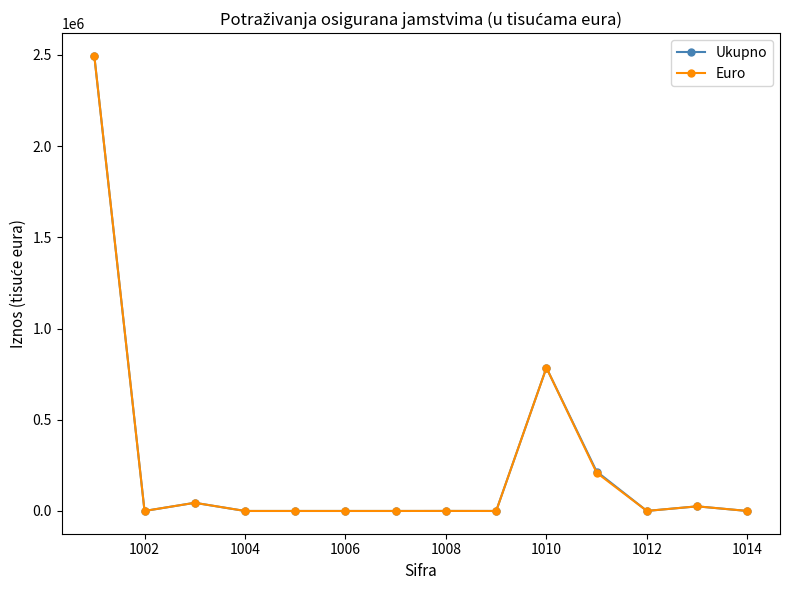

True or false: Ukupno has more than 0 points higher than both neighbors.

True